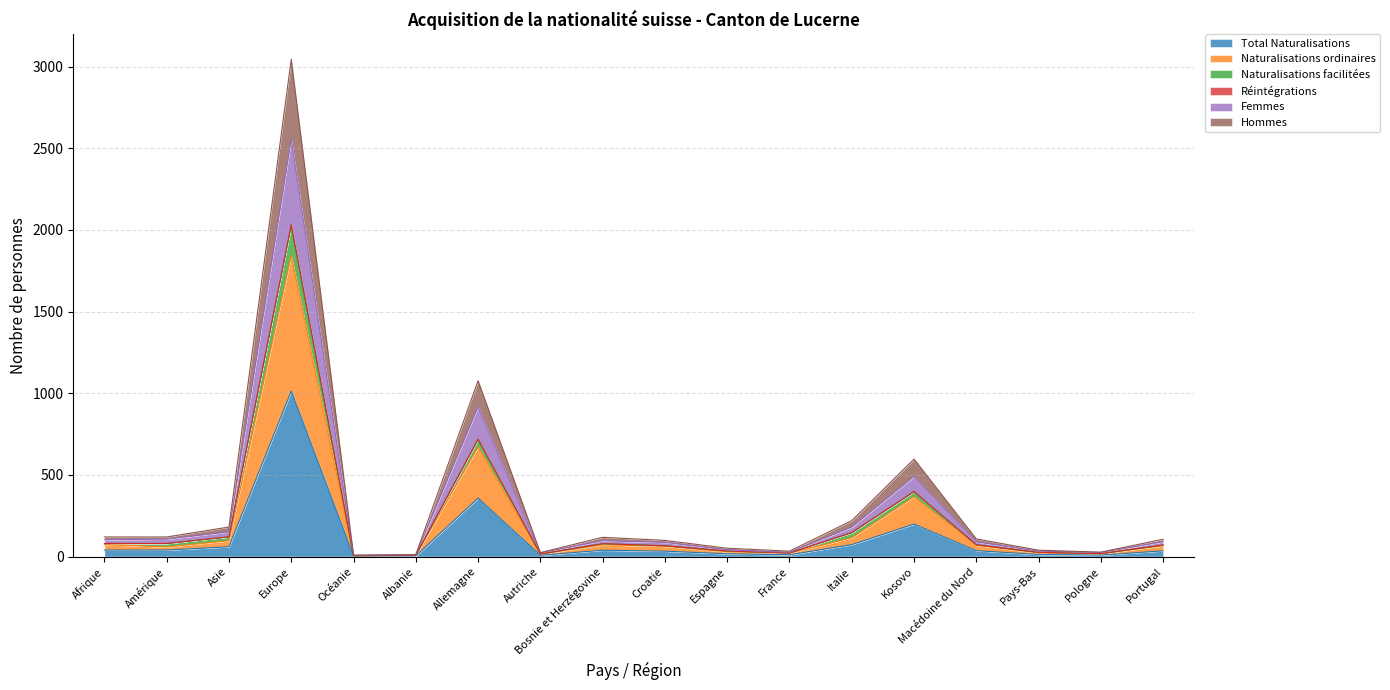

What is the label of the 10th point from the right?

Bosnie et Herzégovine